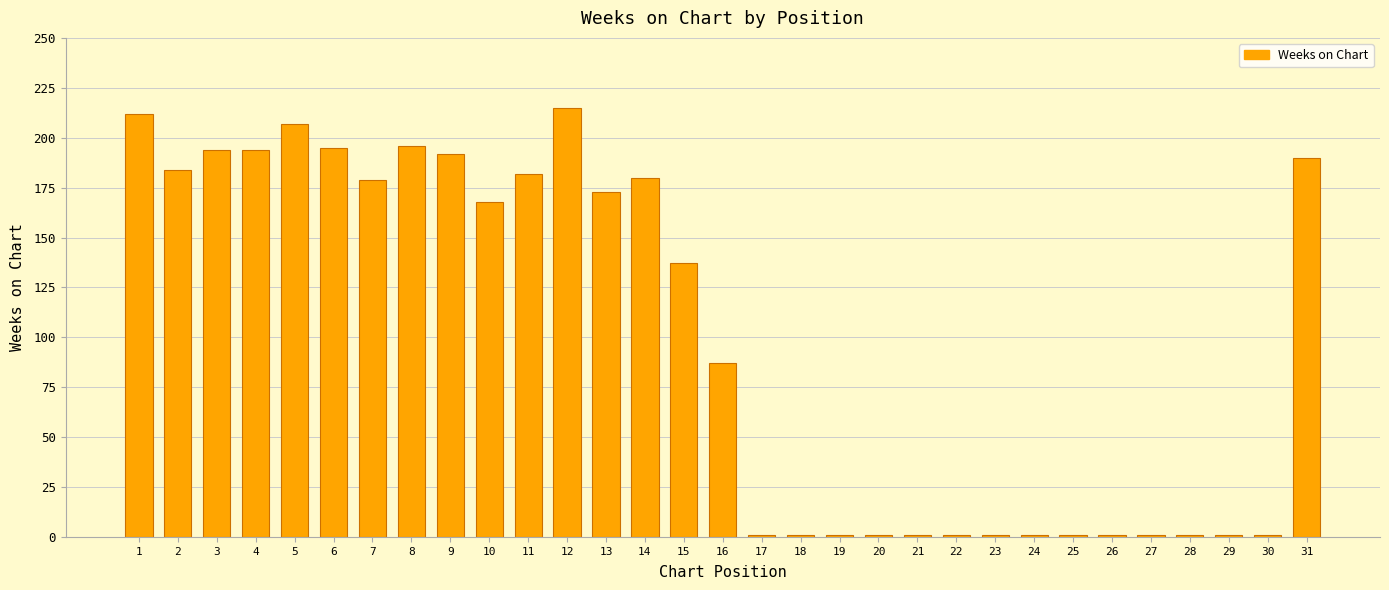

At which label is the value closest to 108?

16